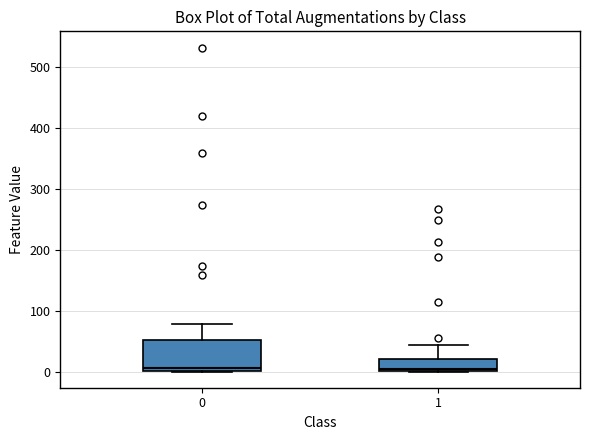

Comparing the boxes themselves (not the whiskers), which one is the tallest?

0